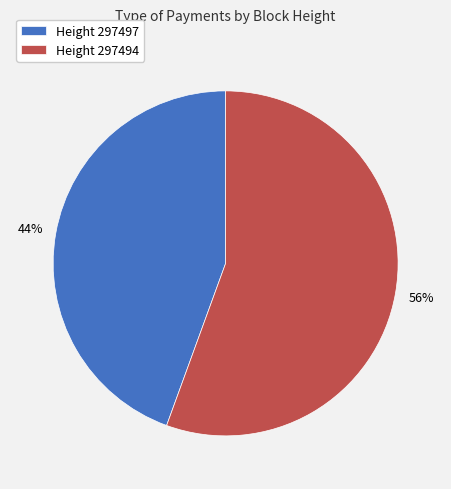

Which has a higher value, Height 297497 or Height 297494?

Height 297494